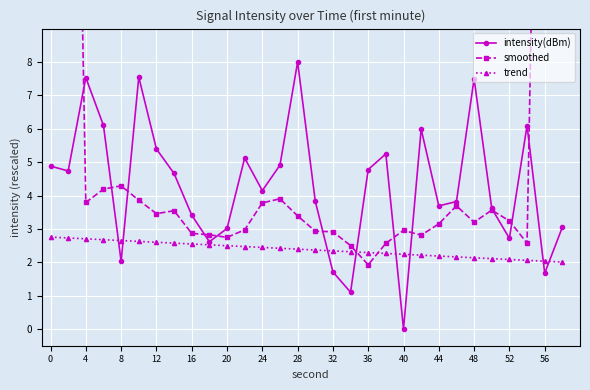

How many positive values does the intensity(dBm) series have?

29